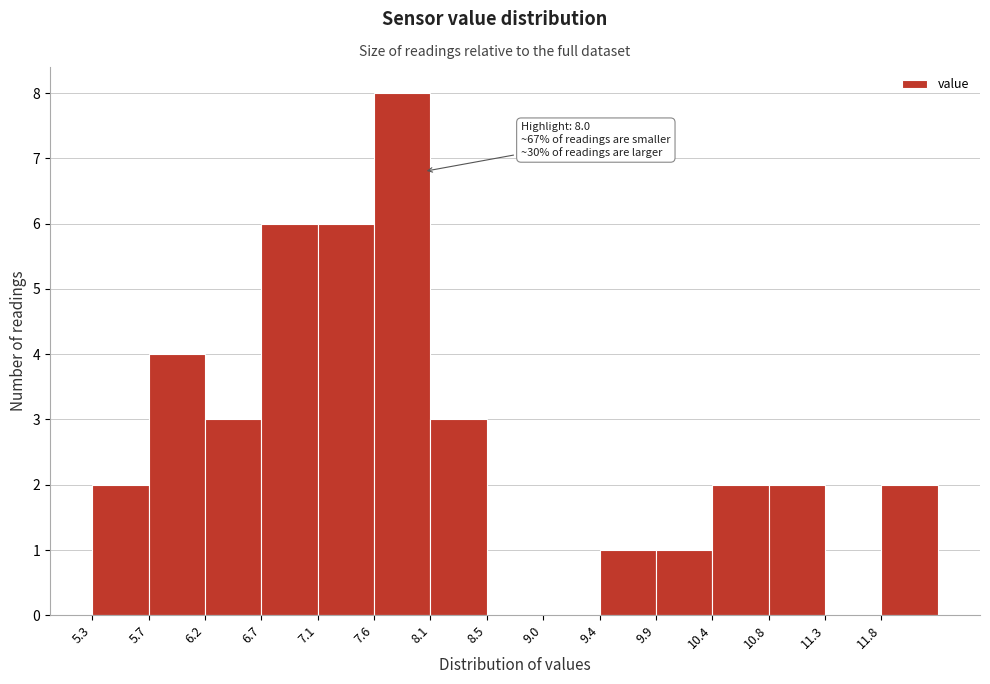

Which range on the x-axis has the tallest bar?

7.60 to 8.05